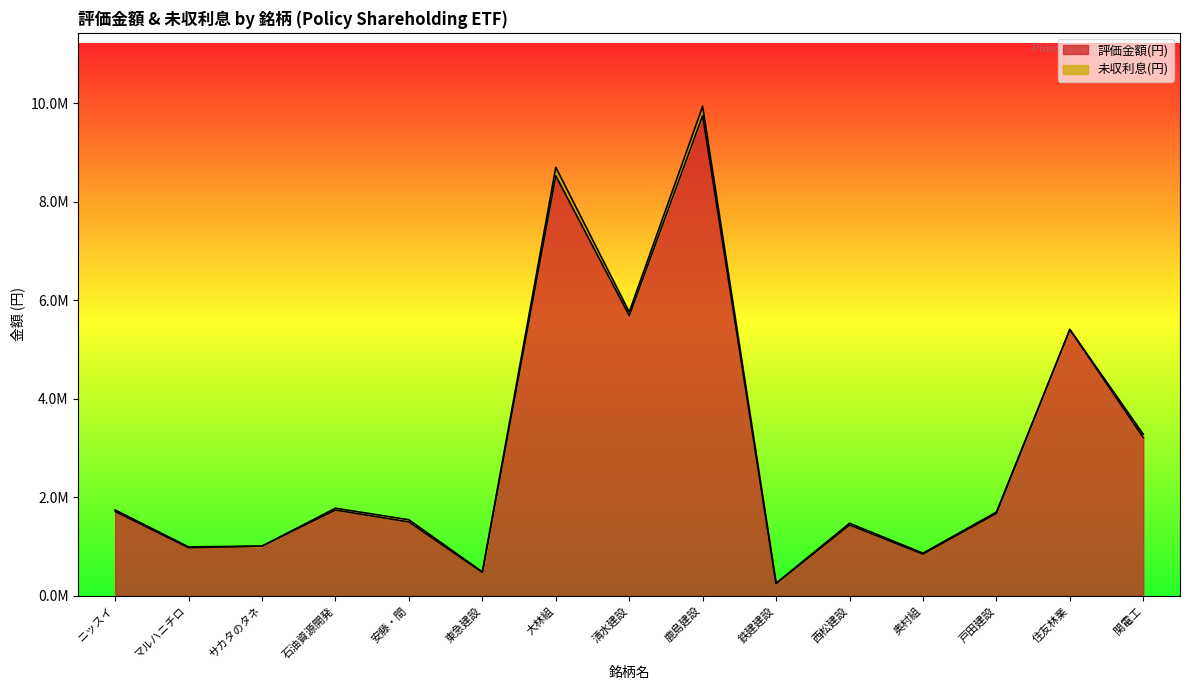

The value at 奥村組 is 849000. True or false?

True